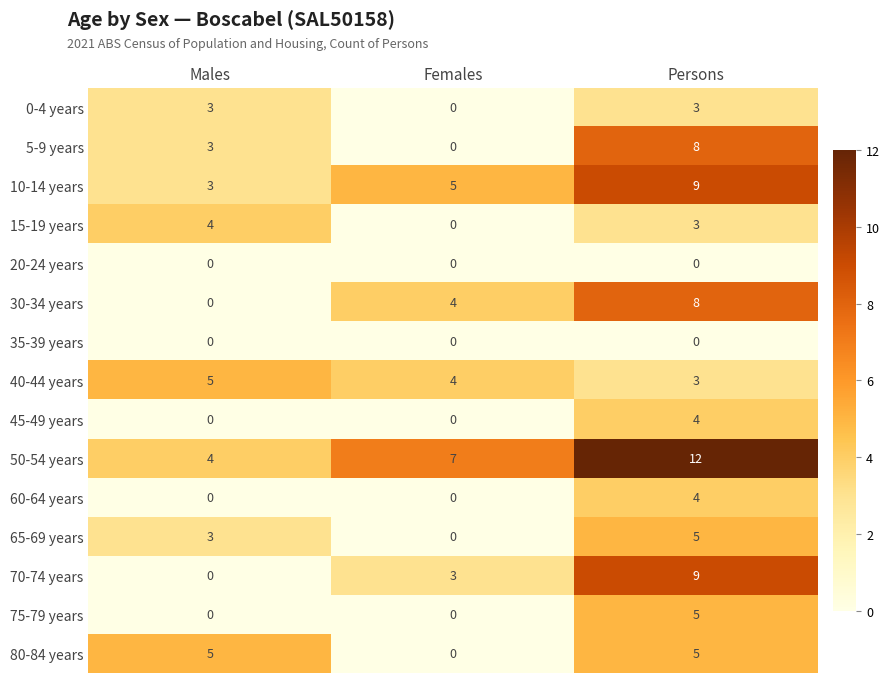

What is the spread (max minus min) of values at Persons?

12